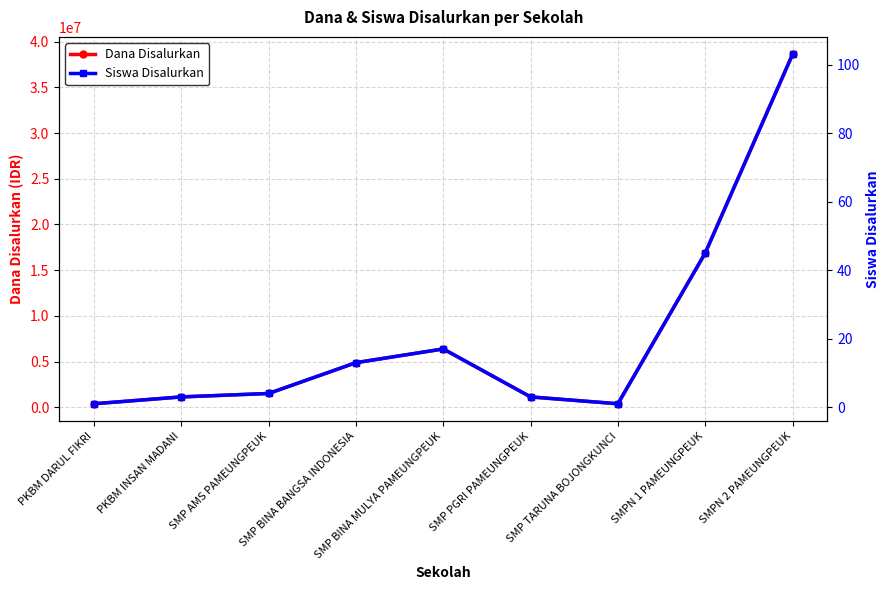

What is the sum of all Siswa Disalurkan values?

190